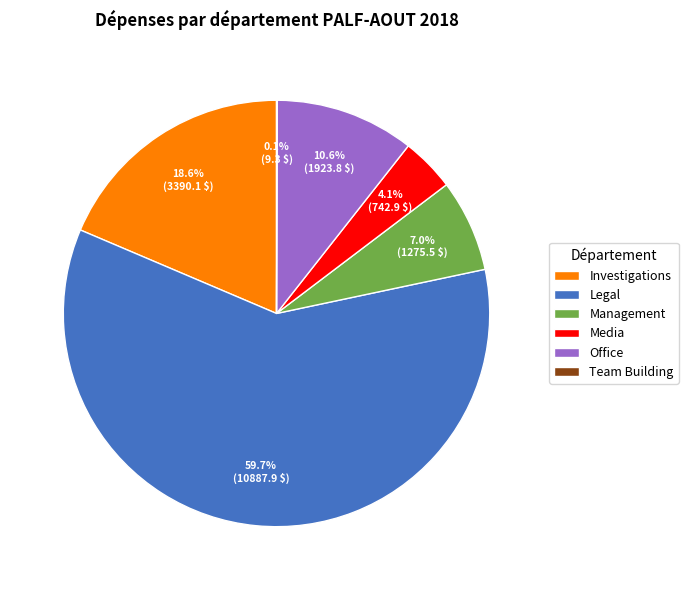

To the nearest percent, what is the combined percentage of Legal and Office?

70%